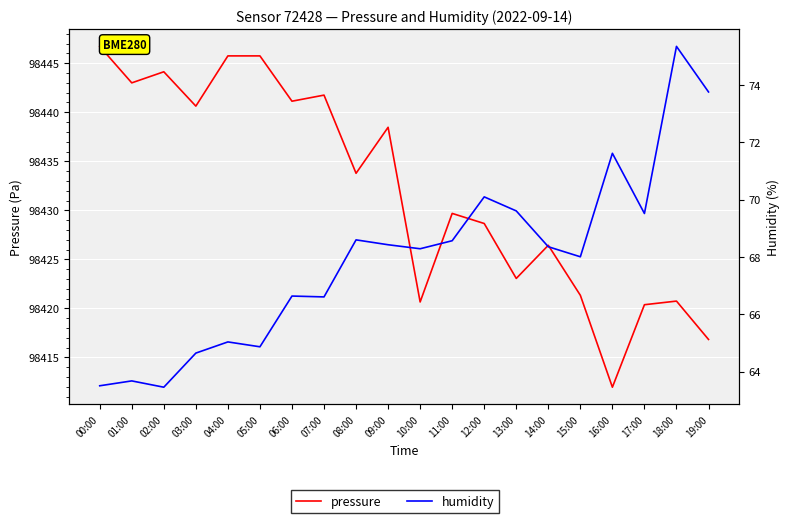

True or false: humidity and pressure cross at least once.

False